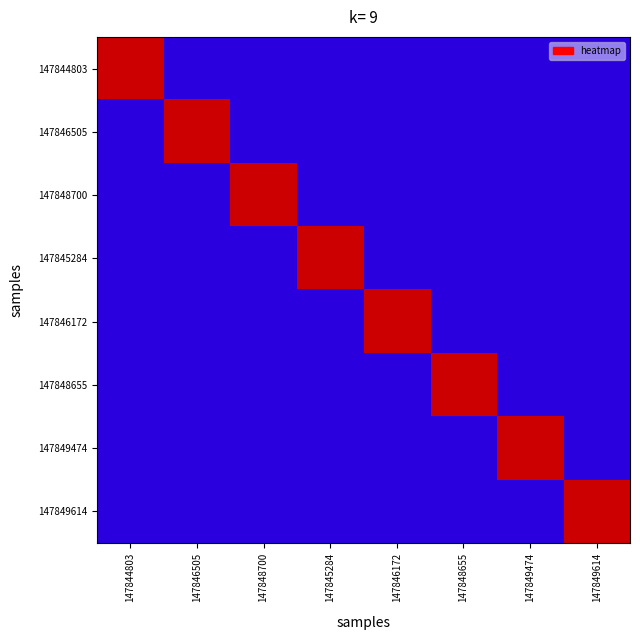

What is the greatest value displayed?

1.0